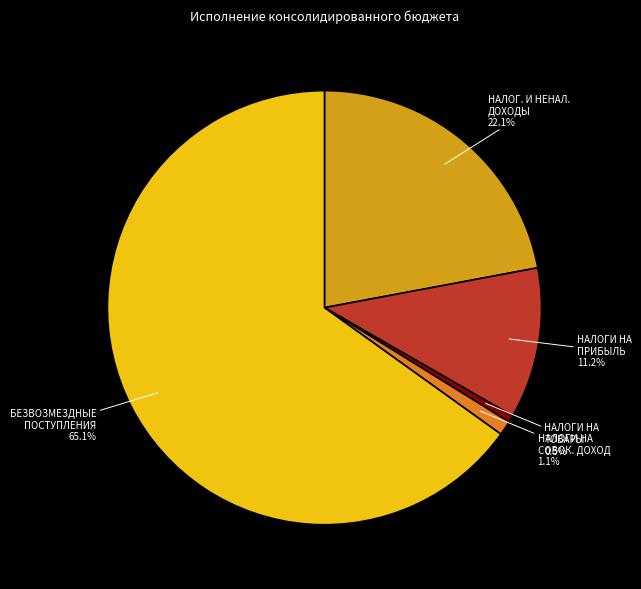

Does any single category account for the majority?

Yes